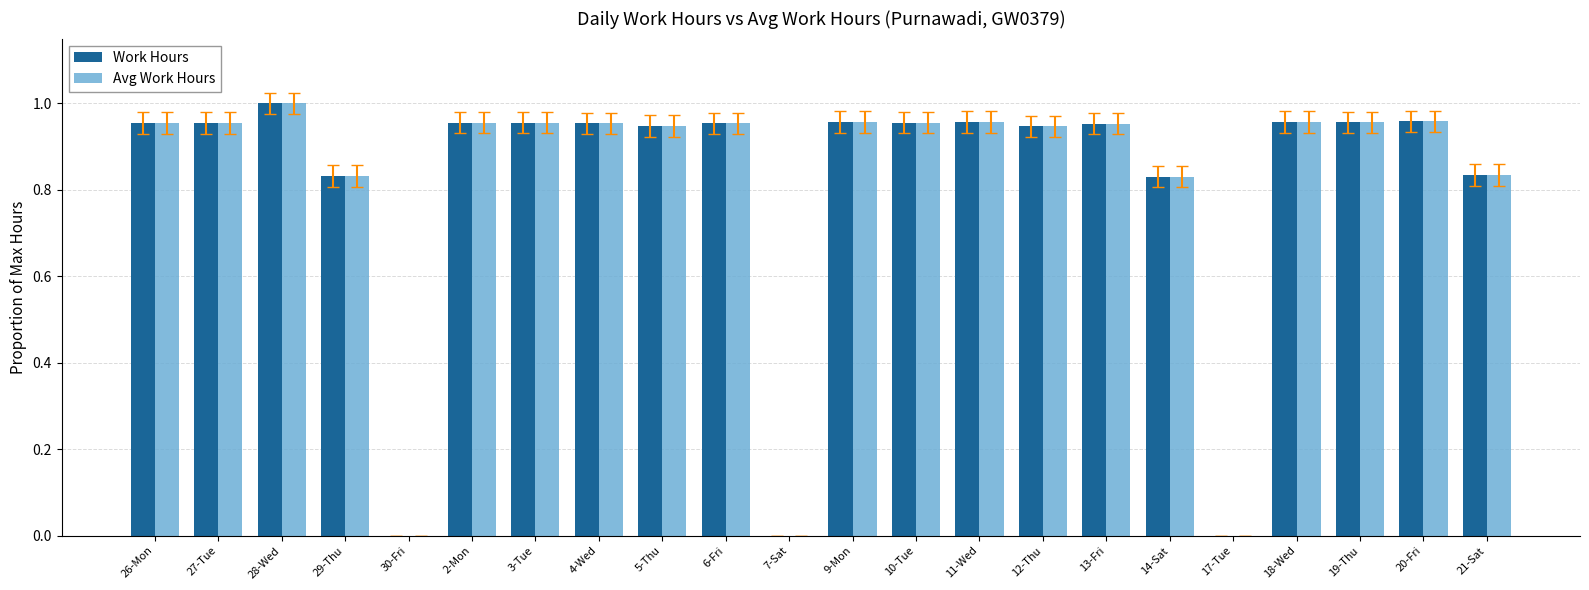

What are all the series names shown in the legend?

Work Hours, Avg Work Hours